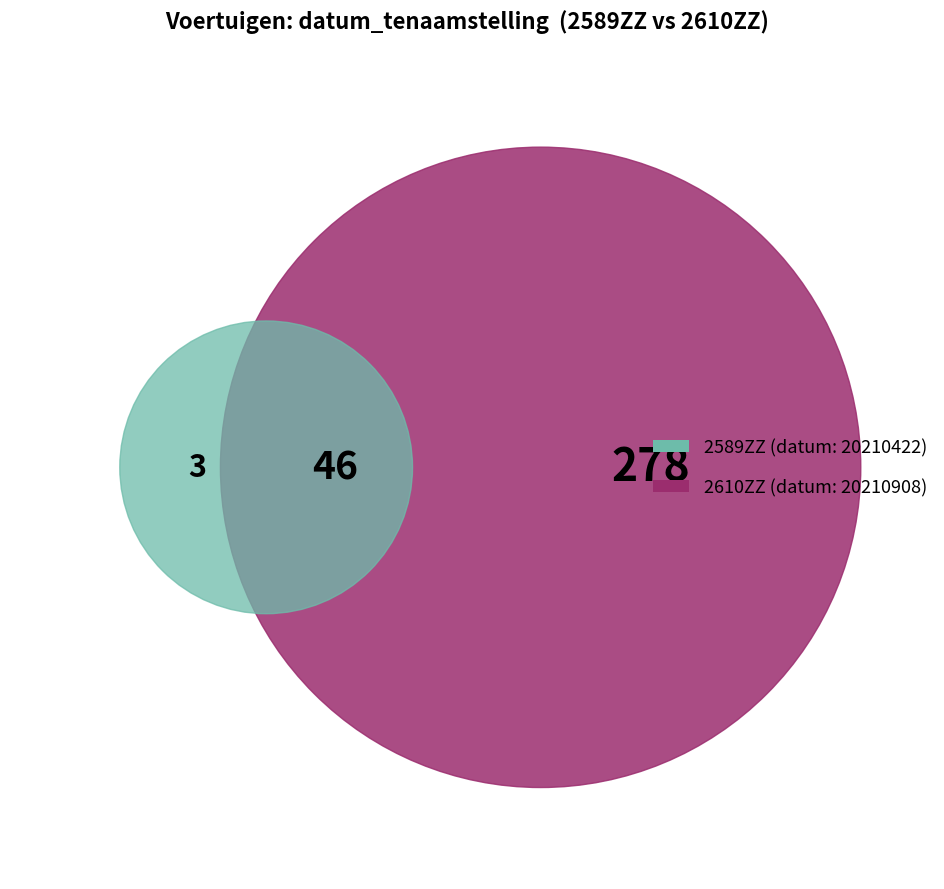

Is it true that 2610ZZ is 64% of the pie?

False